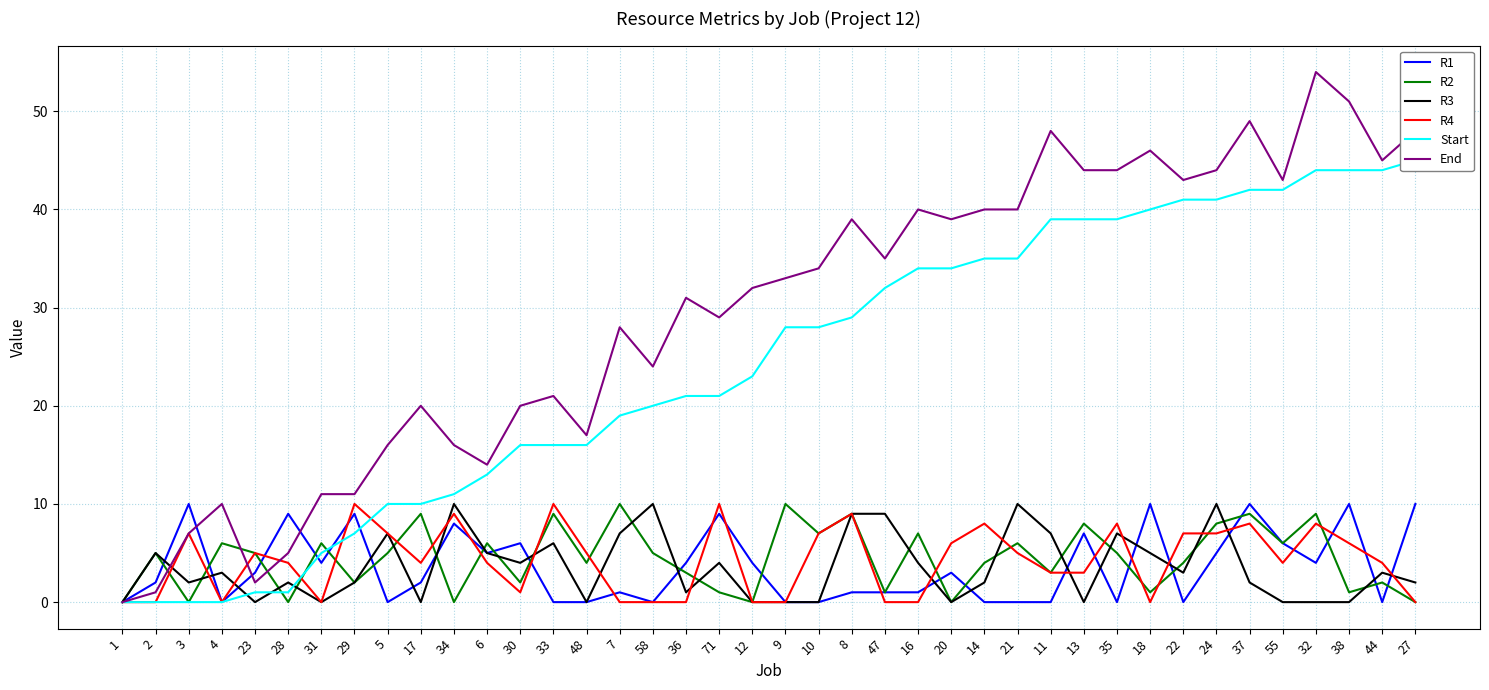

What is the total value across all series at 32?

119